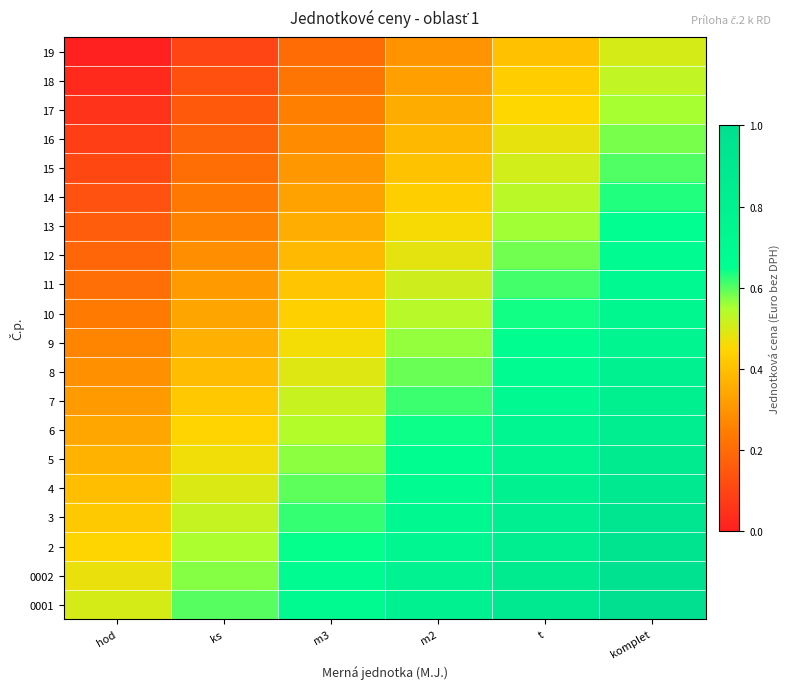

List the series in order of their peak value, lowest first.

19, 18, 17, 16, 15, 14, 13, 12, 11, 10, 9, 8, 7, 6, 5, 4, 3, 2, 0002, 0001